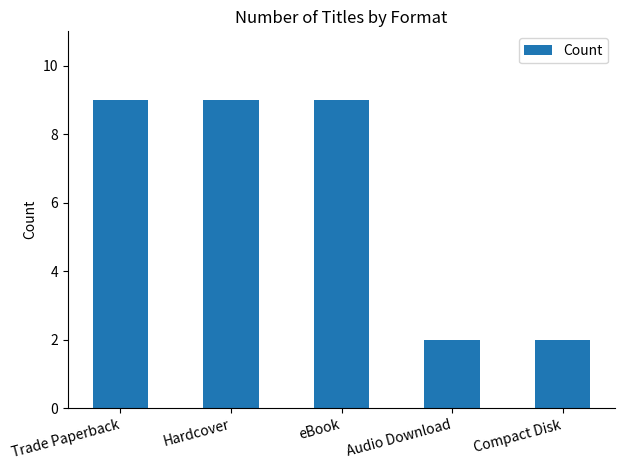

The value at Audio Download is 1. True or false?

False